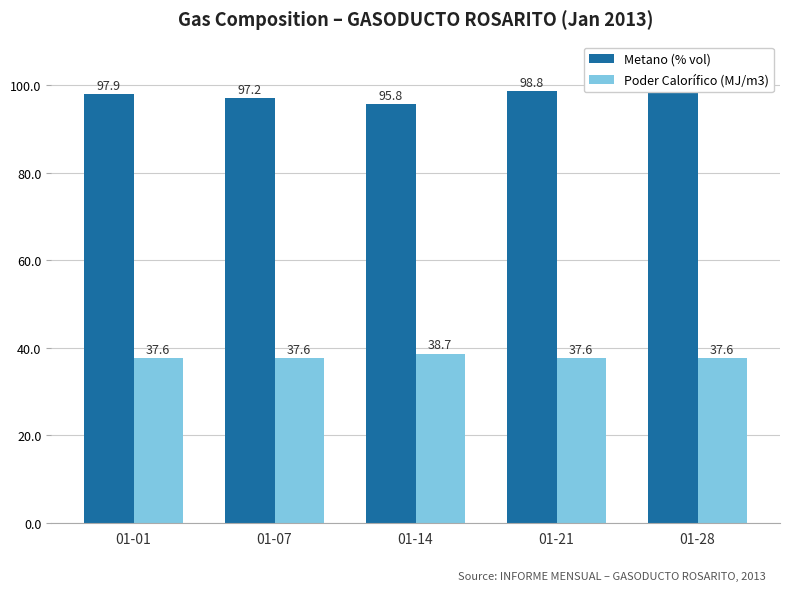

Where is Poder Calorífico (MJ/m3) nearest to the value 38?

01-01